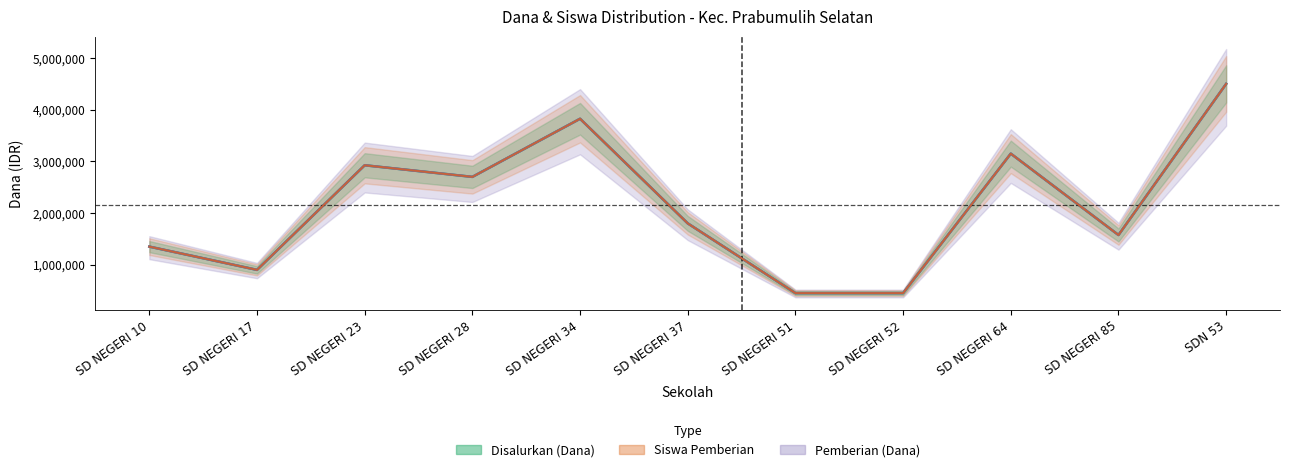

What is the sum of the Pemberian (Dana) values at SDN 53 and SD NEGERI 64?

7650000